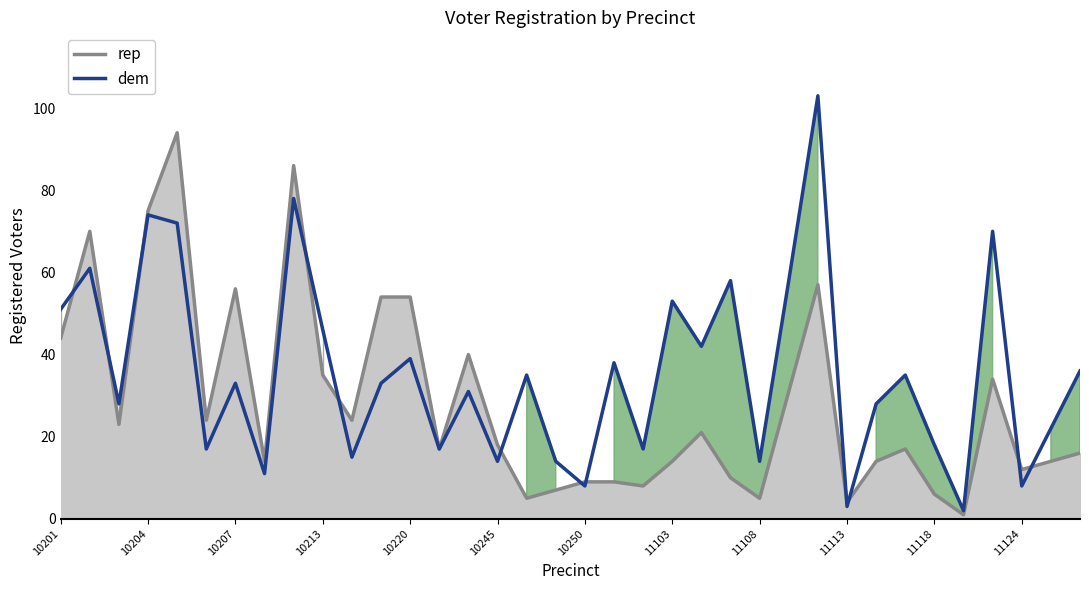

The rep series shows 37 at 11118. True or false?

False